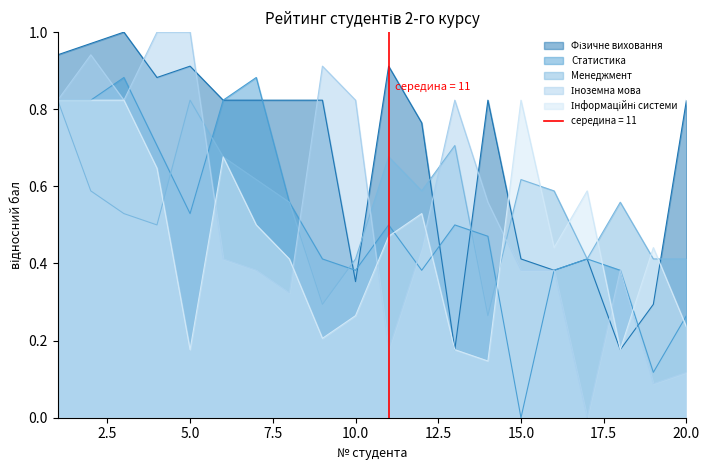

What is the sum of all Інформаційні системи values?

9.4